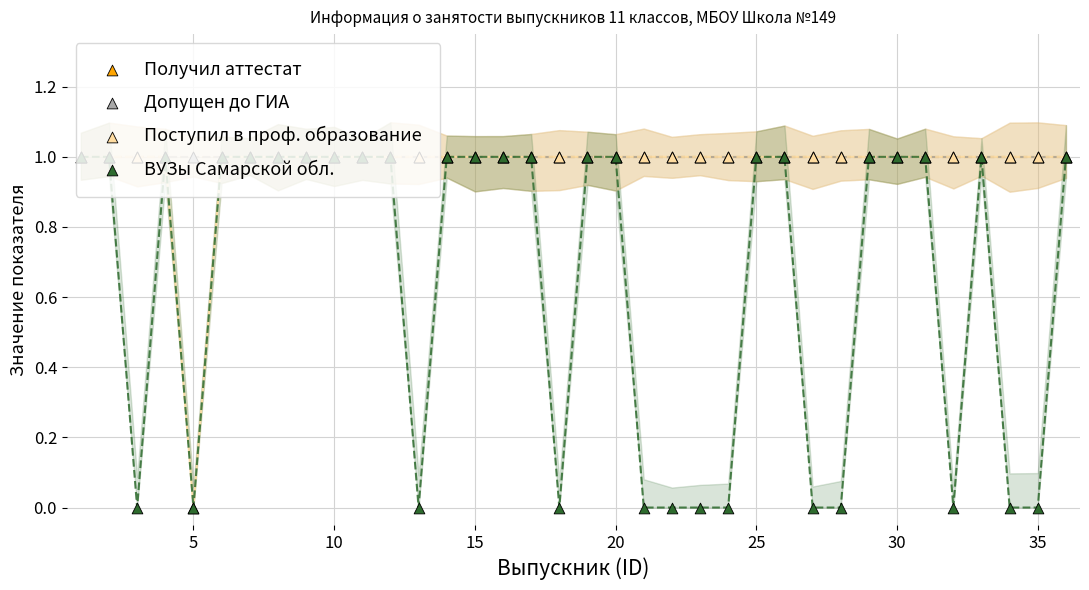

What are all the series names shown in the legend?

Получил аттестат, Допущен до ГИА, Поступил в проф. образование, ВУЗы Самарской обл.